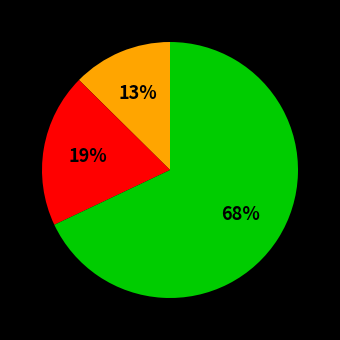

Does any single category account for the majority?

Yes